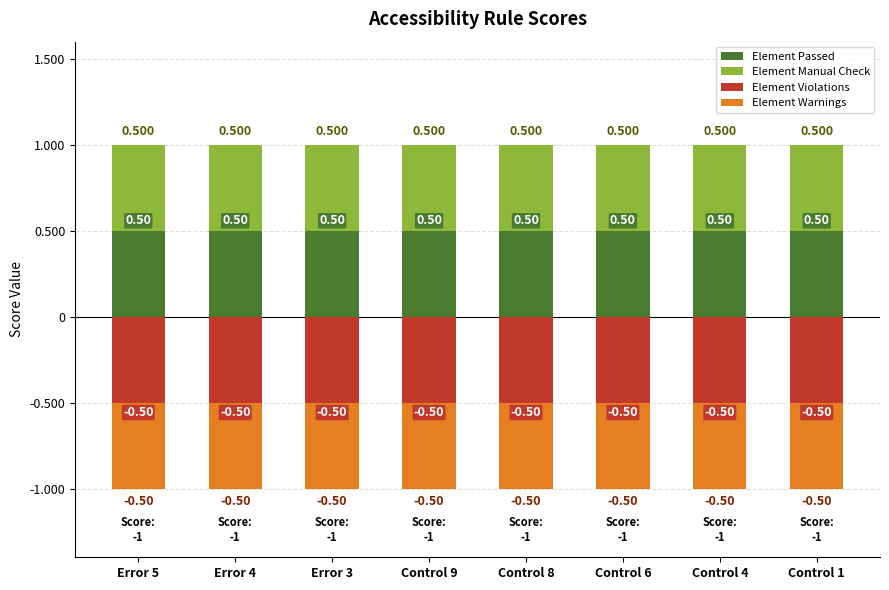

Reading right to left, list all the values displayed in this chart.

Element Passed: Control 1=0.5	Control 4=0.5	Control 6=0.5	Control 8=0.5	Control 9=0.5	Error 3=0.5	Error 4=0.5	Error 5=0.5
Element Manual Check: Control 1=0.5	Control 4=0.5	Control 6=0.5	Control 8=0.5	Control 9=0.5	Error 3=0.5	Error 4=0.5	Error 5=0.5
Element Violations: Control 1=-0.5	Control 4=-0.5	Control 6=-0.5	Control 8=-0.5	Control 9=-0.5	Error 3=-0.5	Error 4=-0.5	Error 5=-0.5
Element Warnings: Control 1=-0.5	Control 4=-0.5	Control 6=-0.5	Control 8=-0.5	Control 9=-0.5	Error 3=-0.5	Error 4=-0.5	Error 5=-0.5